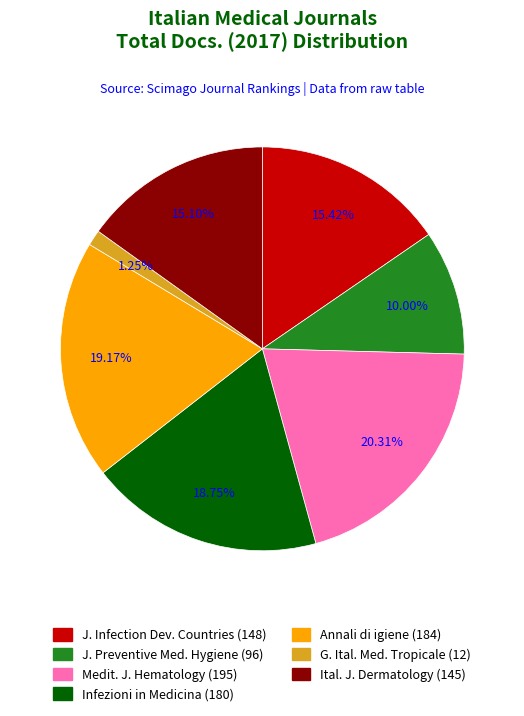

Count the number of slices in the pie.

7